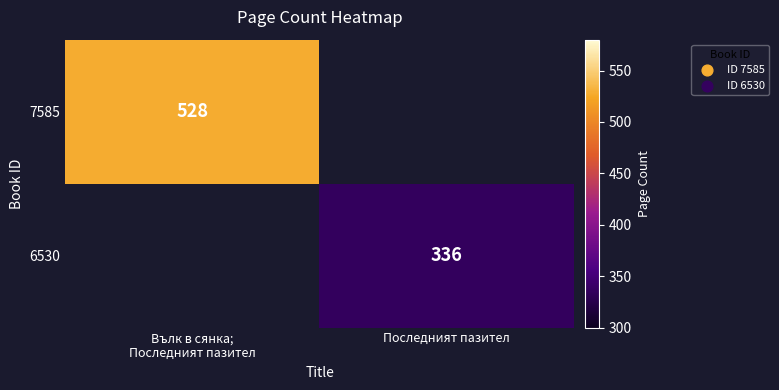

Count the number of categories in the chart.

2